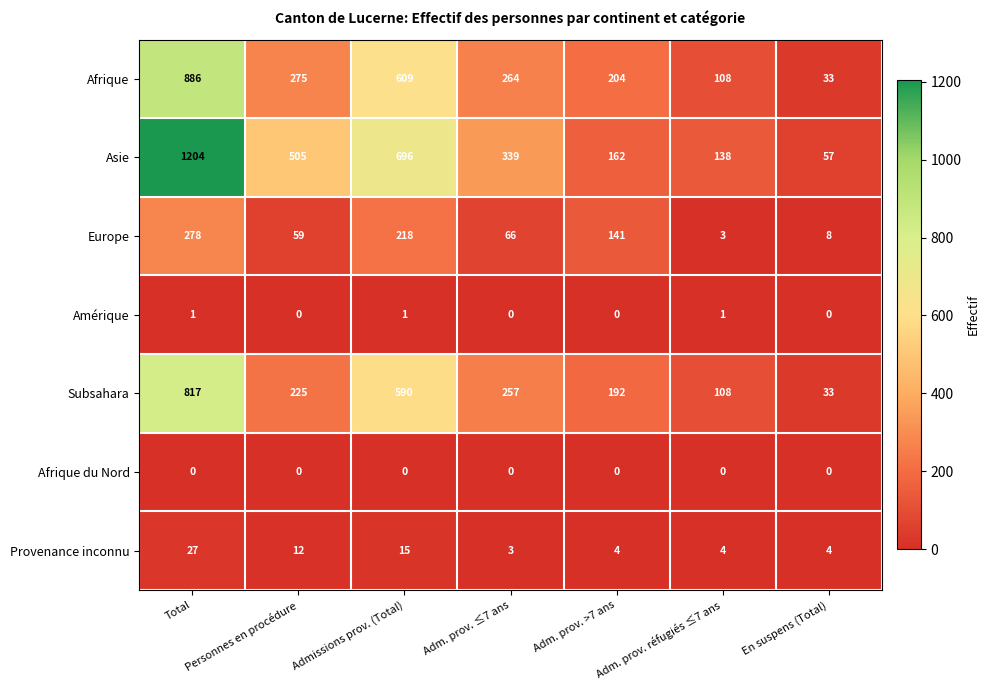

Rank the series at Admissions prov. (Total) from lowest to highest value.

Afrique du Nord, Amérique, Provenance inconnu, Europe, Subsahara, Afrique, Asie